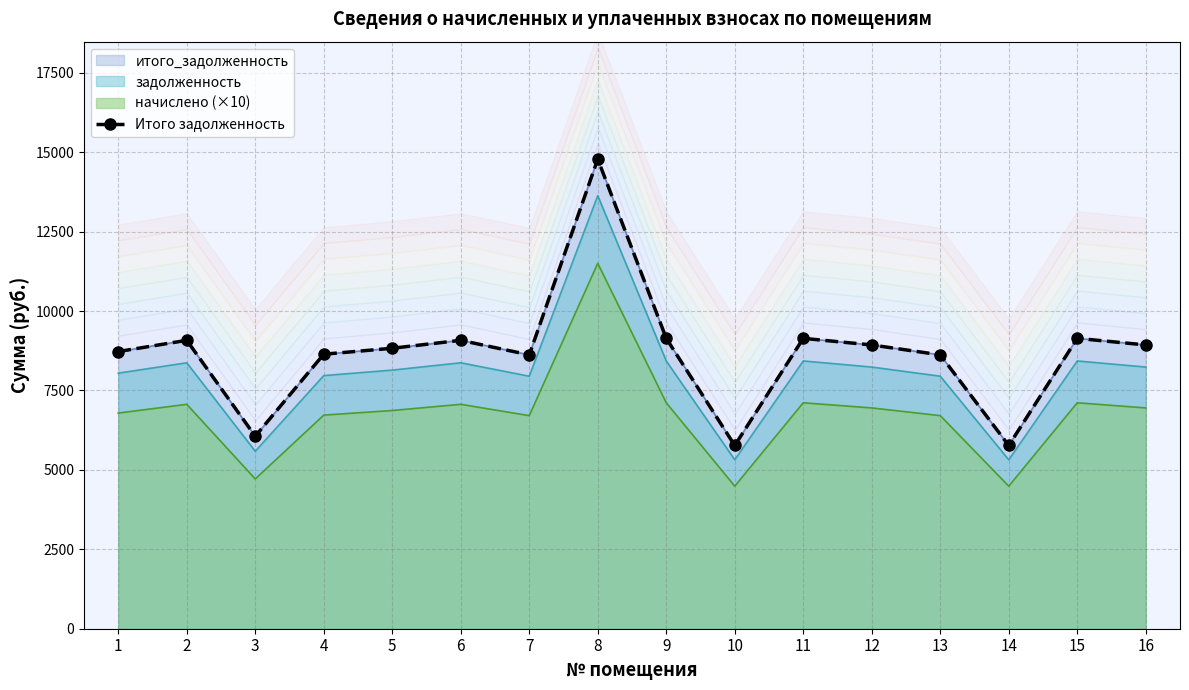

Between 16 and 12, which is larger?

16